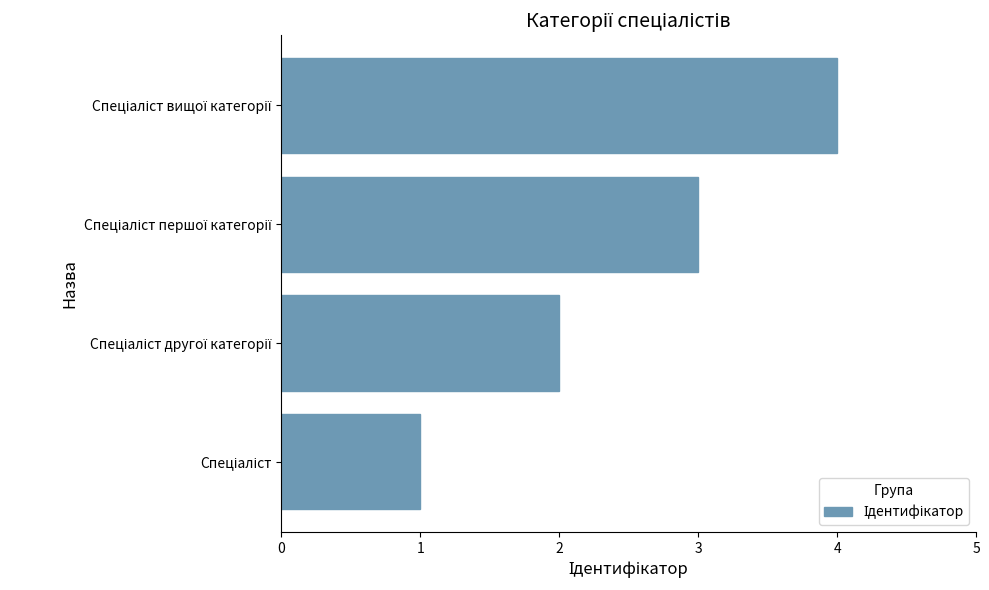

What is the greatest value displayed?

4